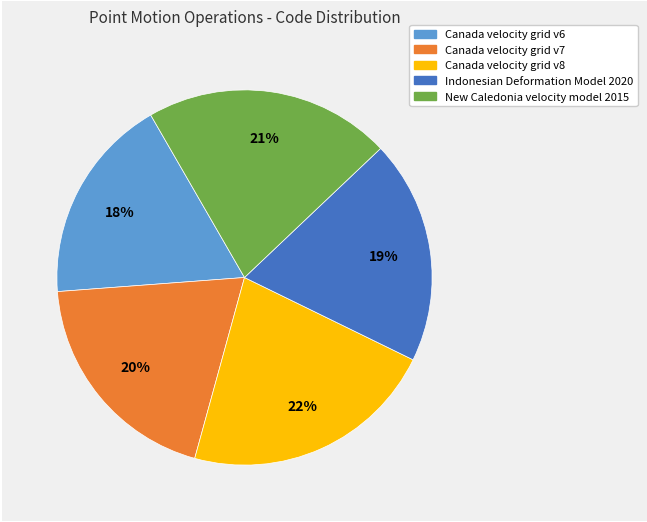

The Canada velocity grid v8 slice represents 13% of the pie. True or false?

False